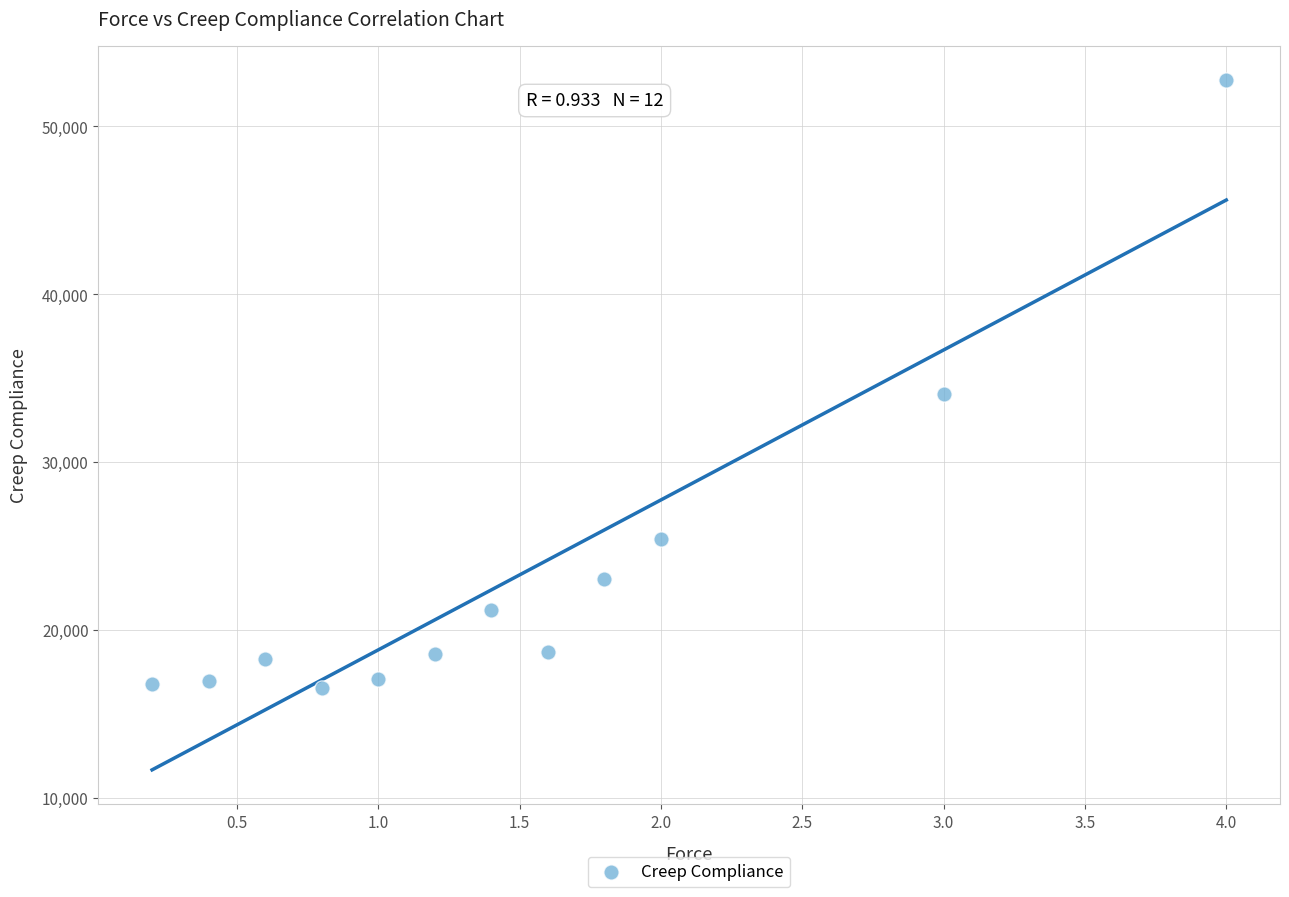

What is the range of X values (max minus min)?

3.8